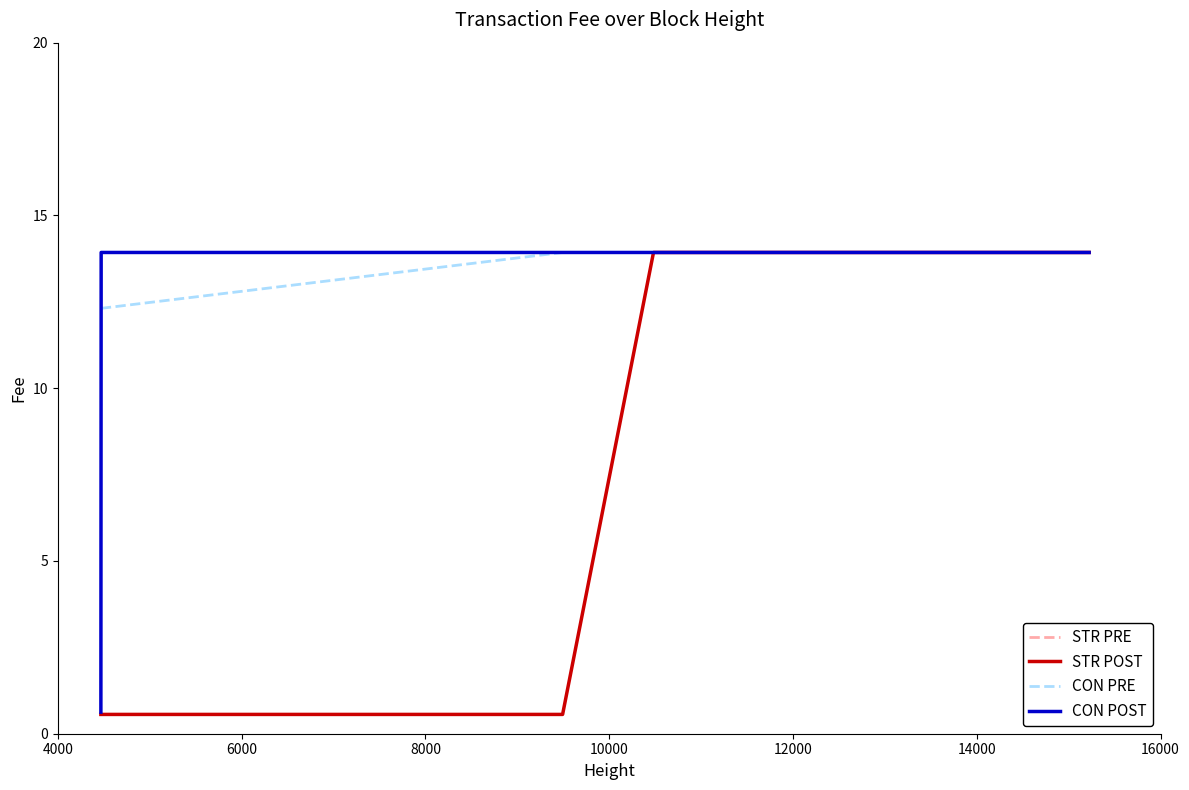

What is the maximum value for STR POST?

13.9